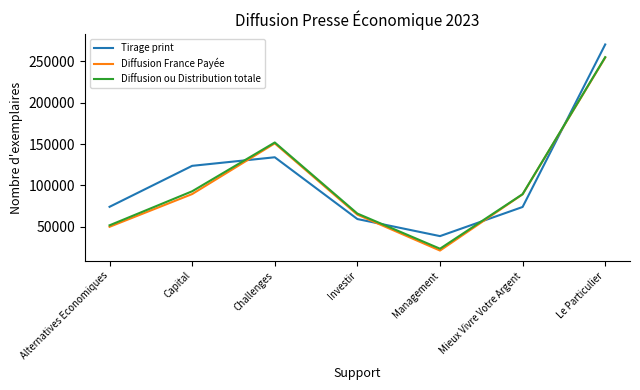

True or false: Diffusion France Payée has a value of 441191 at Le Particulier.

False